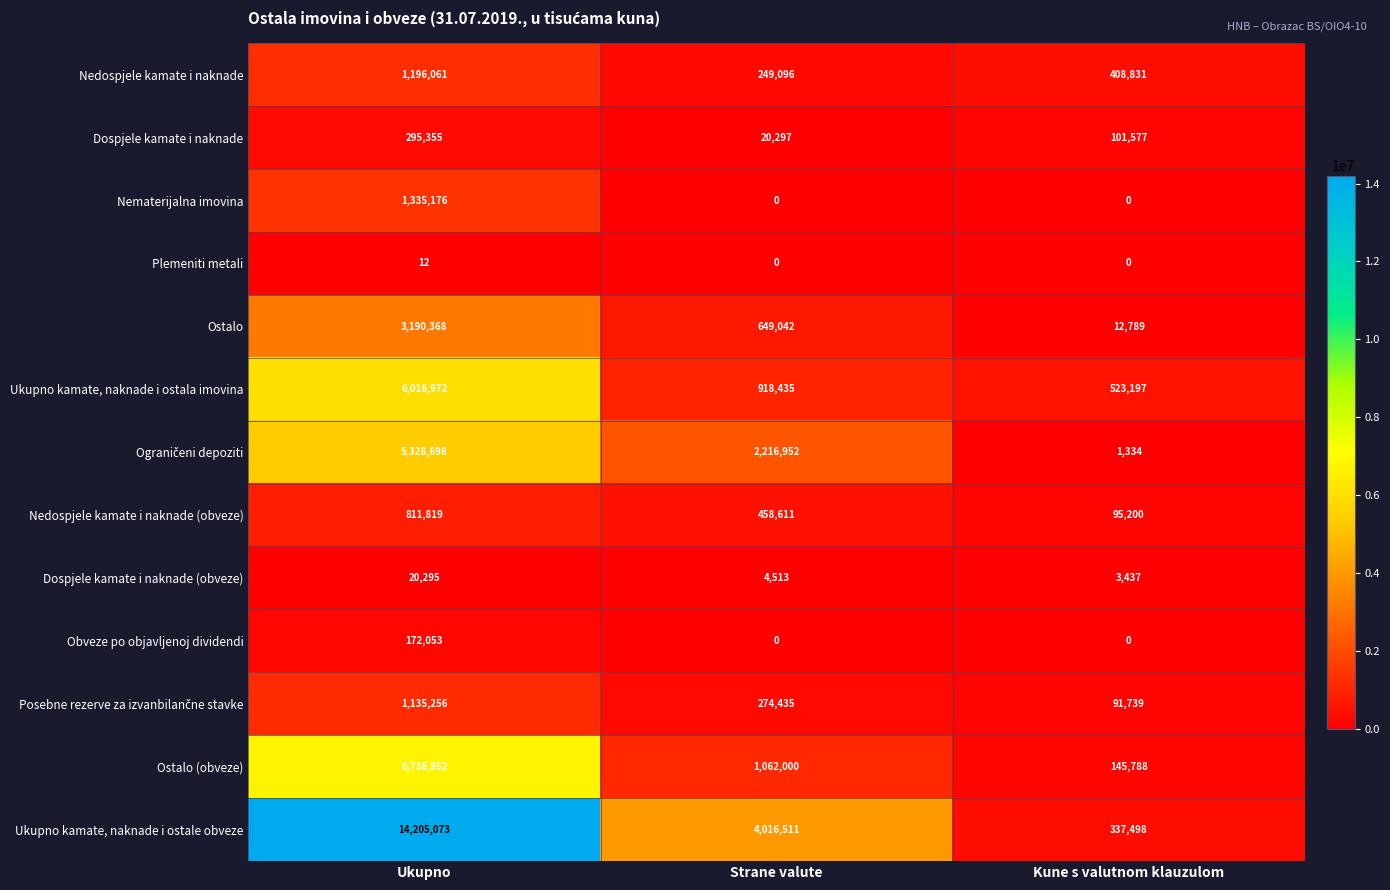

What is the spread (max minus min) of values at Strane valute?

4016511